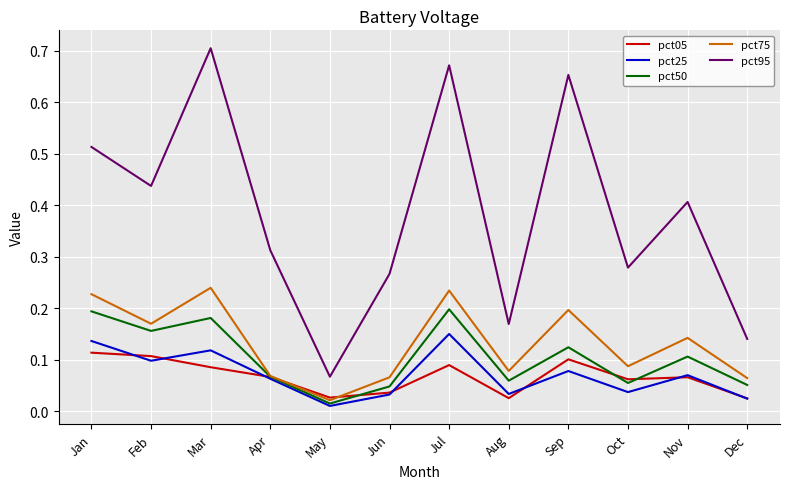

What are all the series names shown in the legend?

pct05, pct25, pct50, pct75, pct95